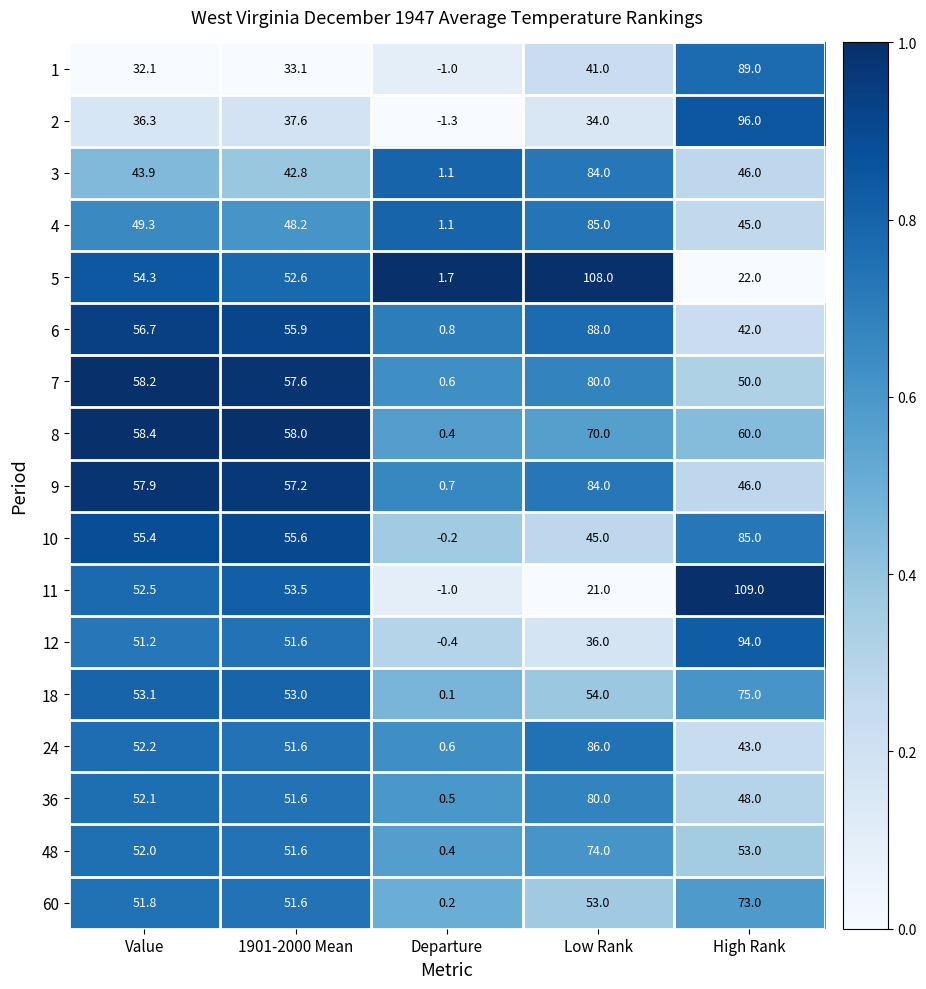

Which label corresponds to the smallest value in the chart?

Departure